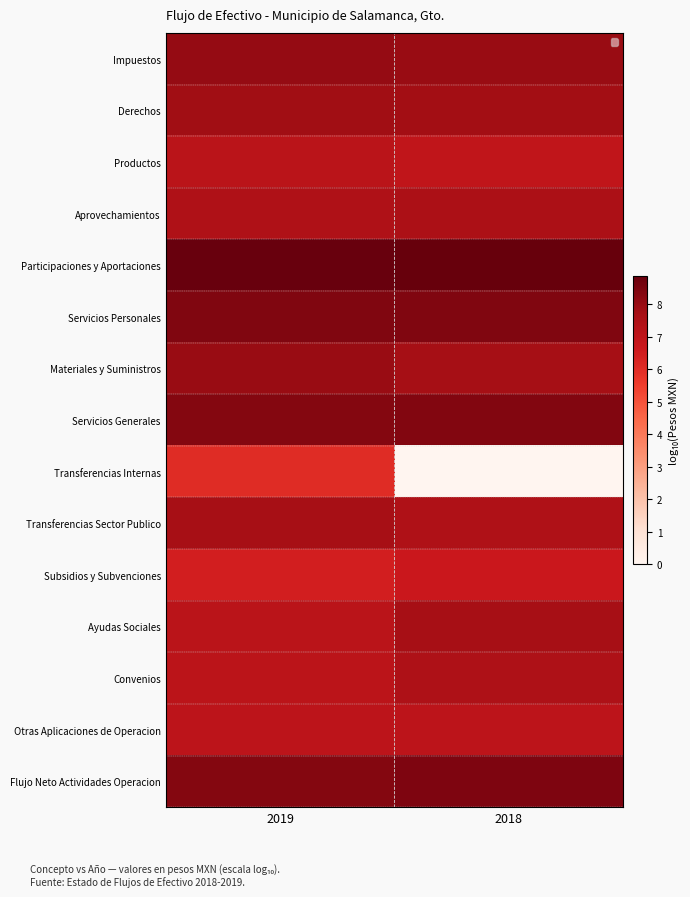

What is the maximum value for Transferencias Sector Publico?

7.7